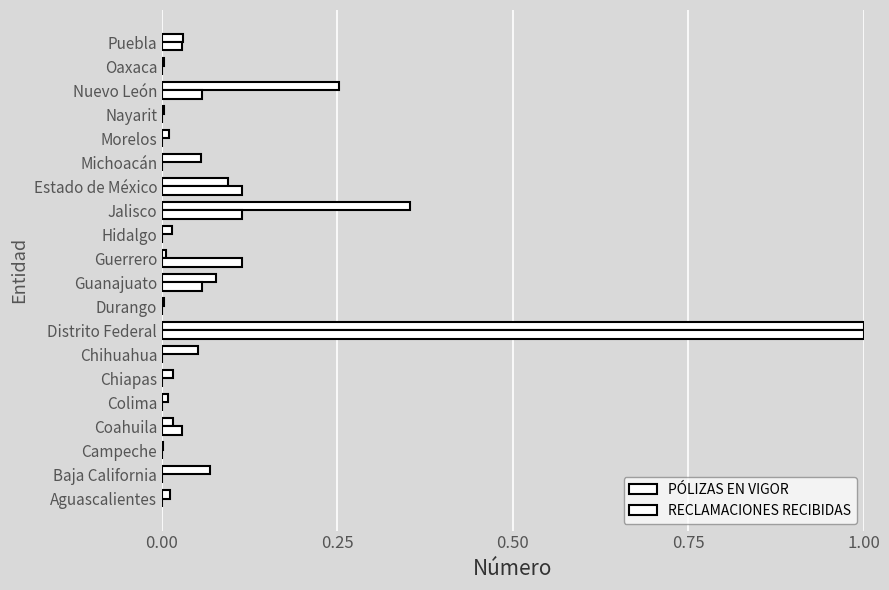

At how many categories does at least one series exceed 0?

20